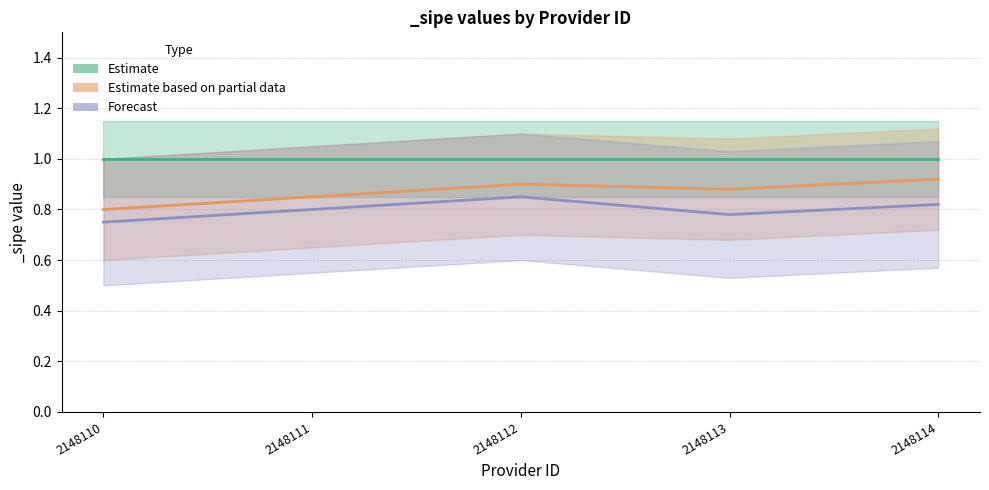

Is it true that Forecast equals 1.2 at 2148114?

False